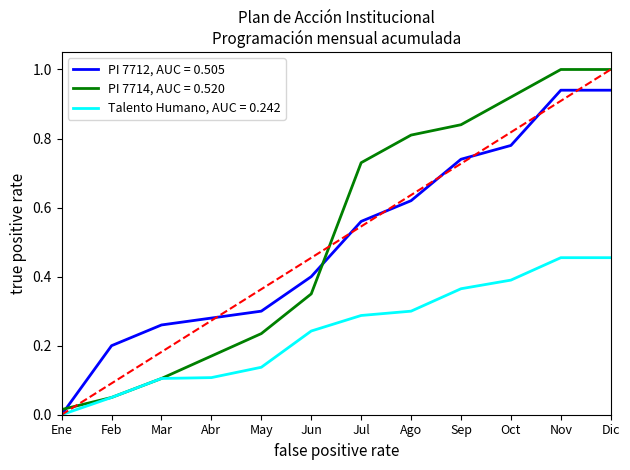

Count the number of data series in this chart.

3